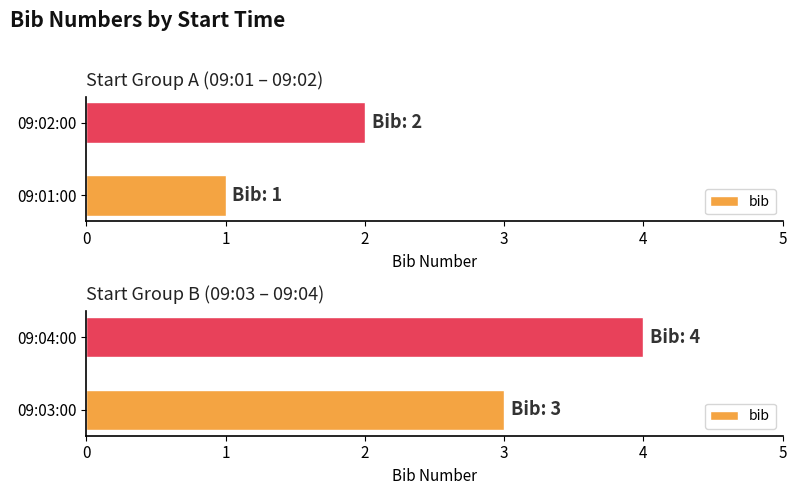

What is the change in value from 09:03:00 to 09:04:00?

+1